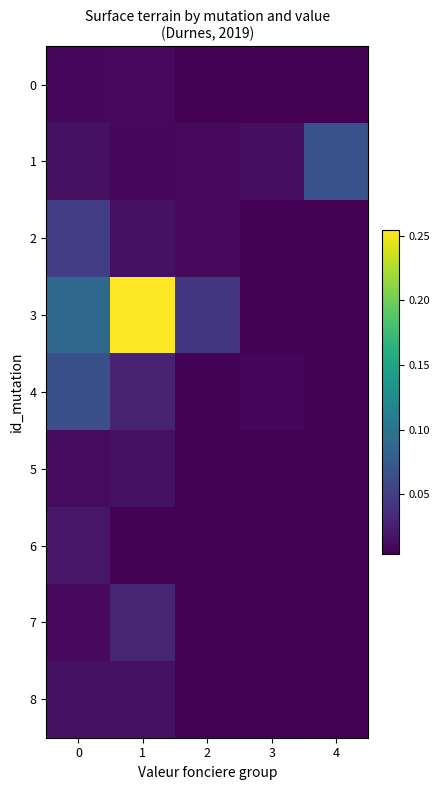

At 1, list the series in order from smallest to largest.

6, 1, 0, 2, 5, 8, 4, 7, 3